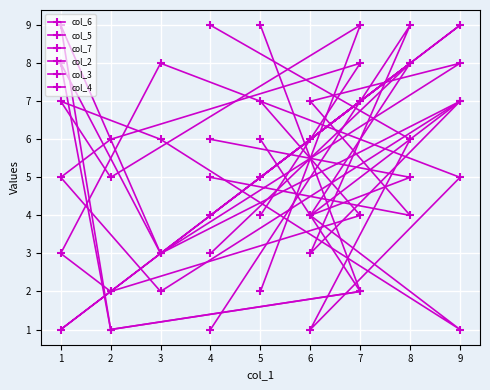

List the series in order of their peak value, highest first.

col_6, col_5, col_7, col_2, col_3, col_4